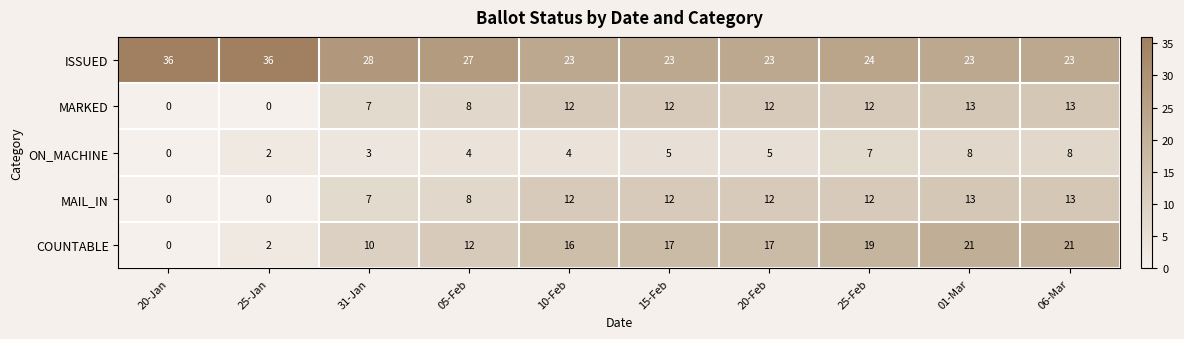

What is the difference between the MAIL_IN values at 20-Jan and 15-Feb?

12